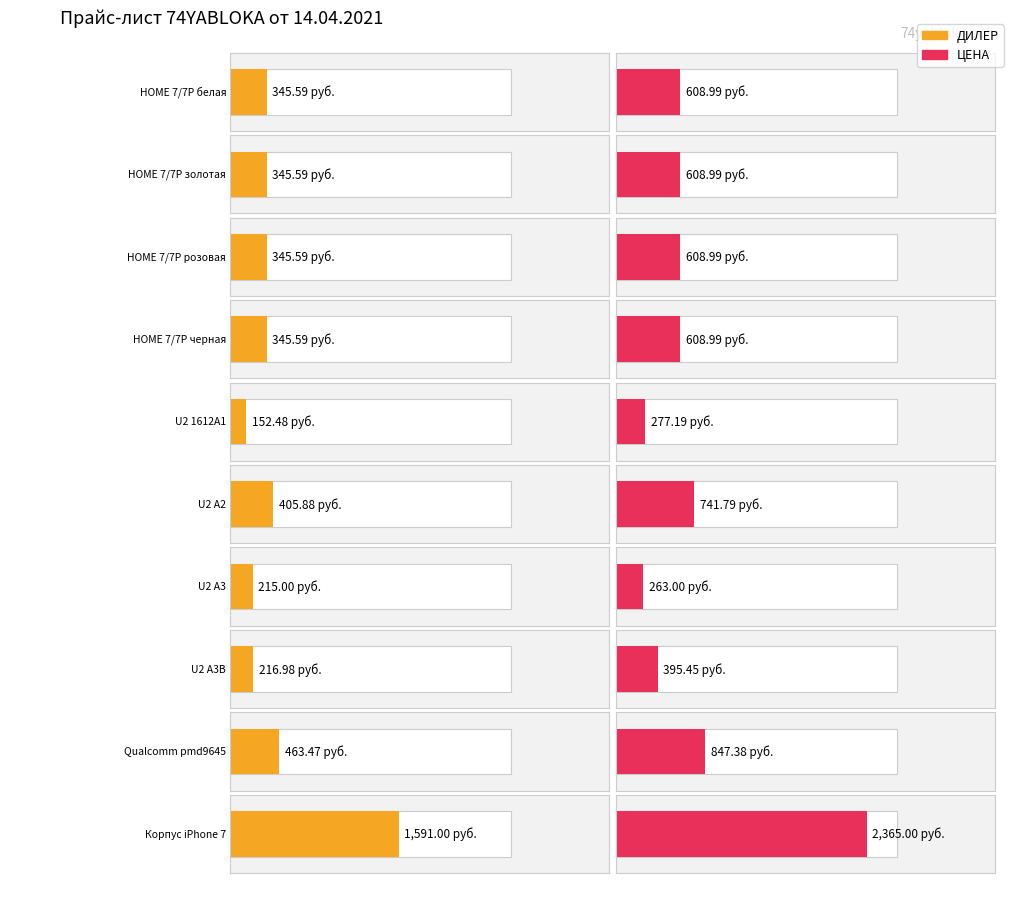

Where is ЦЕНА nearest to the value 1314?

Qualcomm pmd9645